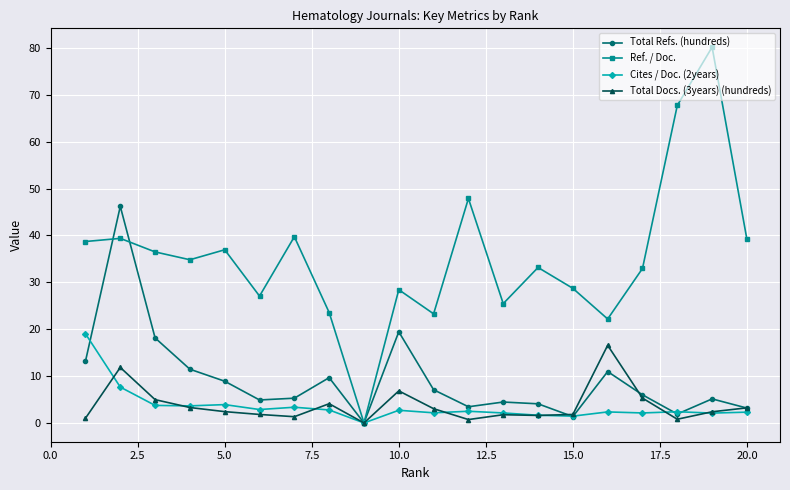

True or false: Ref. / Doc. has more than 2 interior local peaks.

True